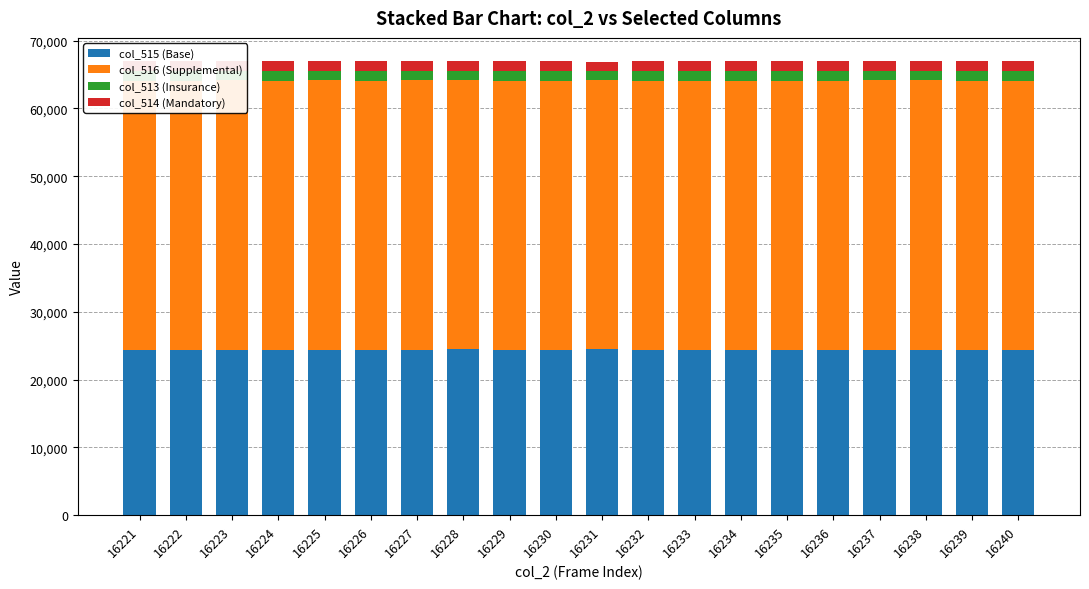

Does the chart contain stacked bars?

Yes